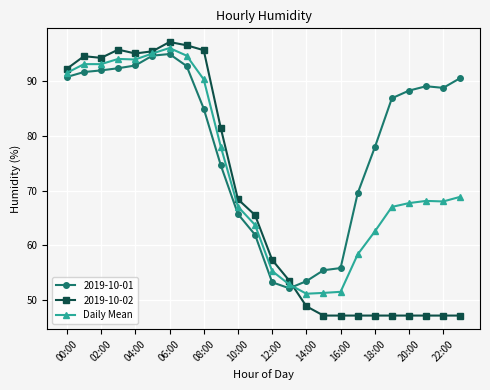

What is the maximum value for 2019-10-02?

97.2